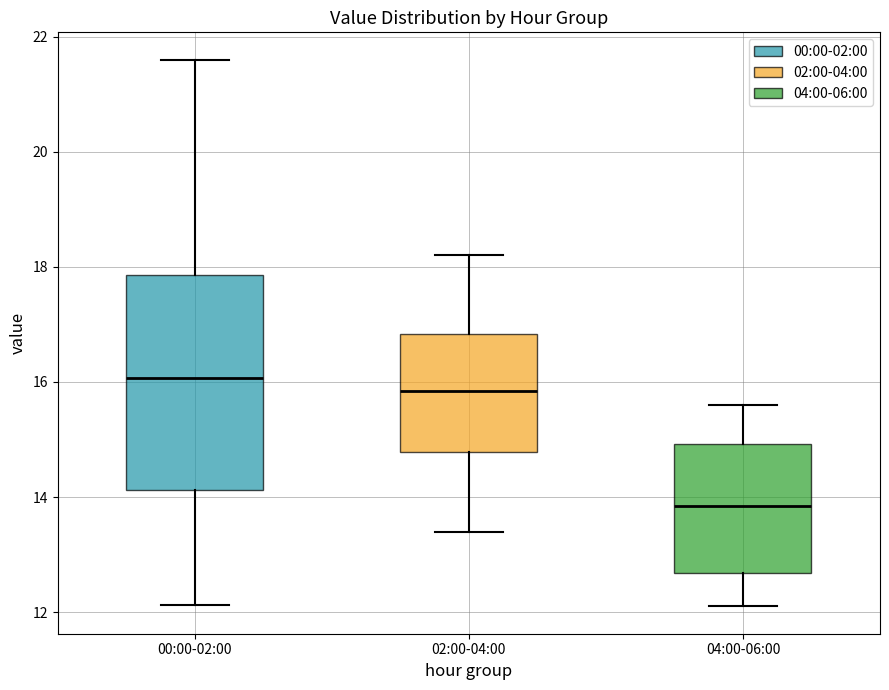

Which box has the lowest median line?

04:00-06:00